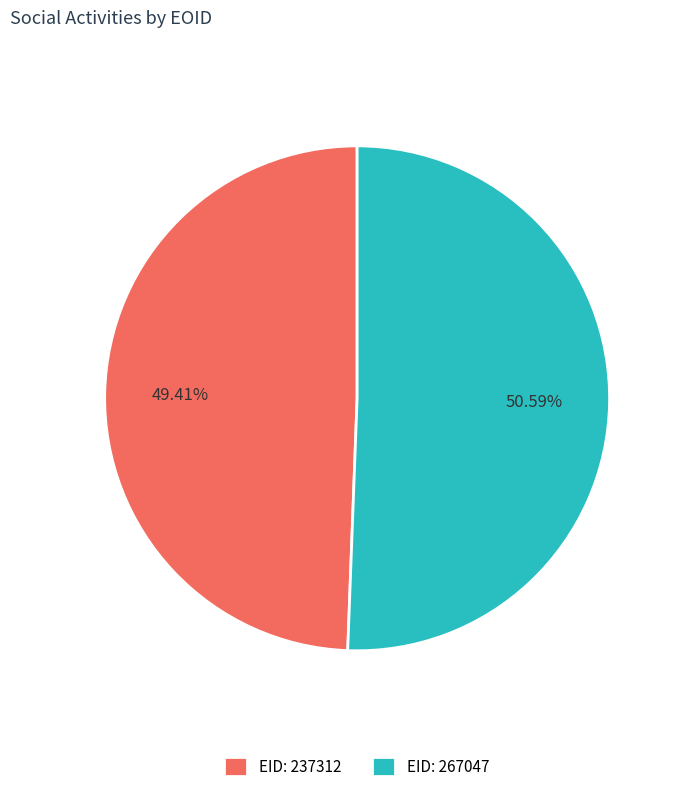

Does EID: 267047 account for over 50% of the chart?

Yes